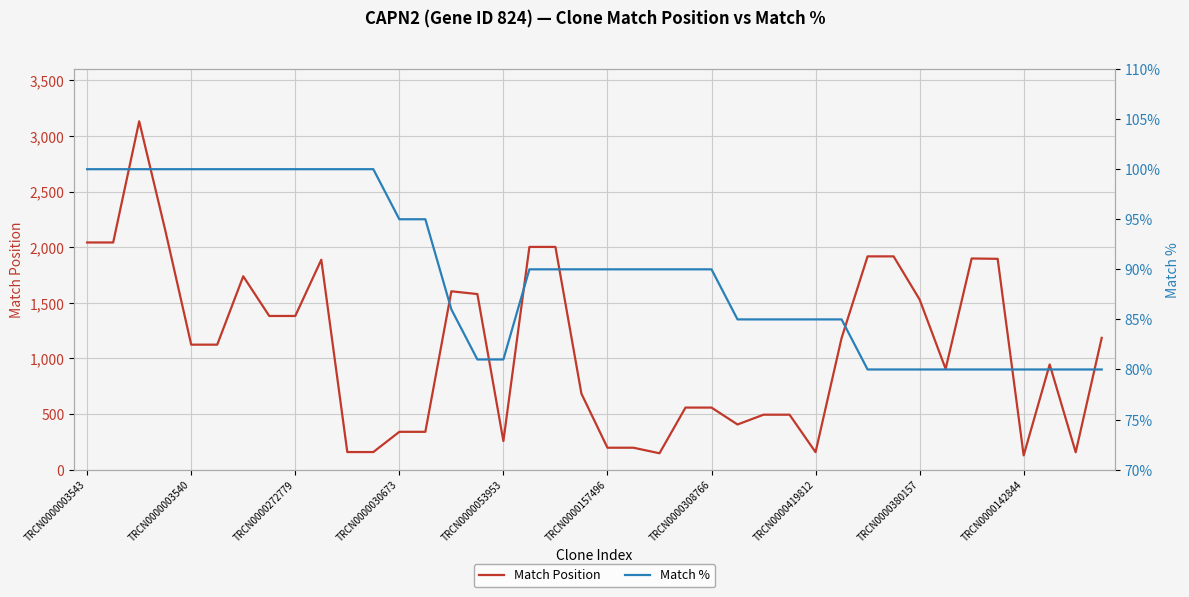

True or false: Match Position and Match % intersect in this chart.

False